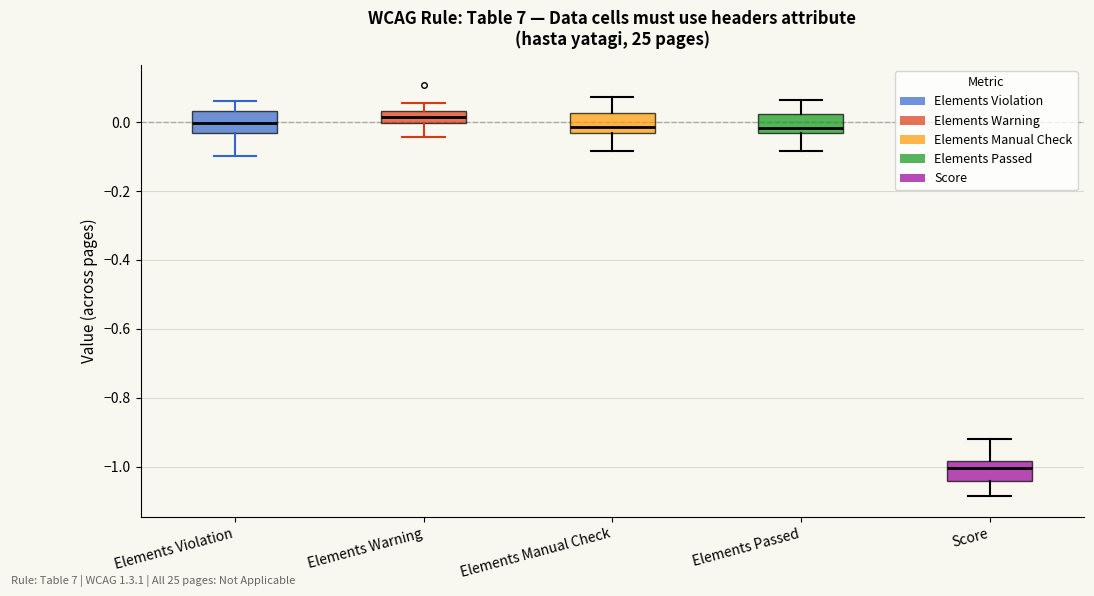

Reading left to right, transcribe this box plot: for each box, give where its median line is, the range the box spans, and where its two whiskers end, as read against the y-axis. The values are not printed on the chart, so give them approximately, as read against the axis.

Elements Violation: median 0.00, box -0.04 to 0.04, whiskers -0.10 to 0.06
Elements Warning: median 0.02, box 0.00 to 0.04, whiskers -0.04 to 0.06
Elements Manual Check: median -0.02 (just above the box's lower edge), box -0.02 to 0.02, whiskers -0.08 to 0.08
Elements Passed: median -0.02, box -0.04 to 0.02, whiskers -0.08 to 0.06
Score: median -1.00, box -1.04 to -0.98, whiskers -1.08 to -0.92